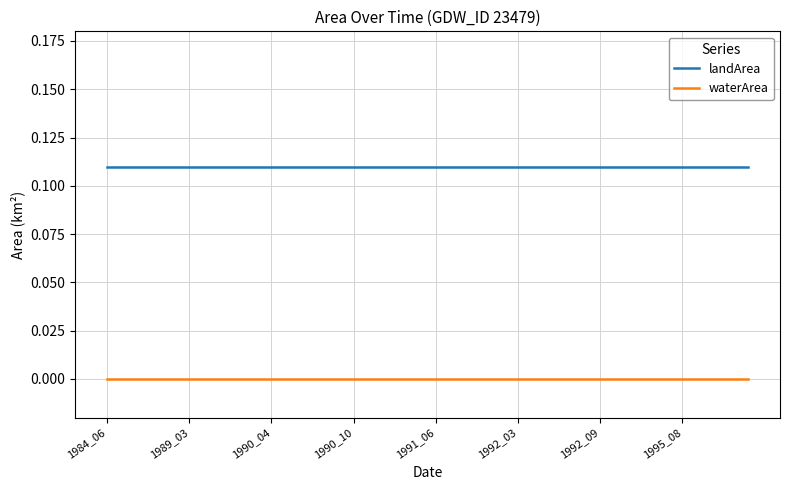

True or false: landArea and waterArea intersect in this chart.

False